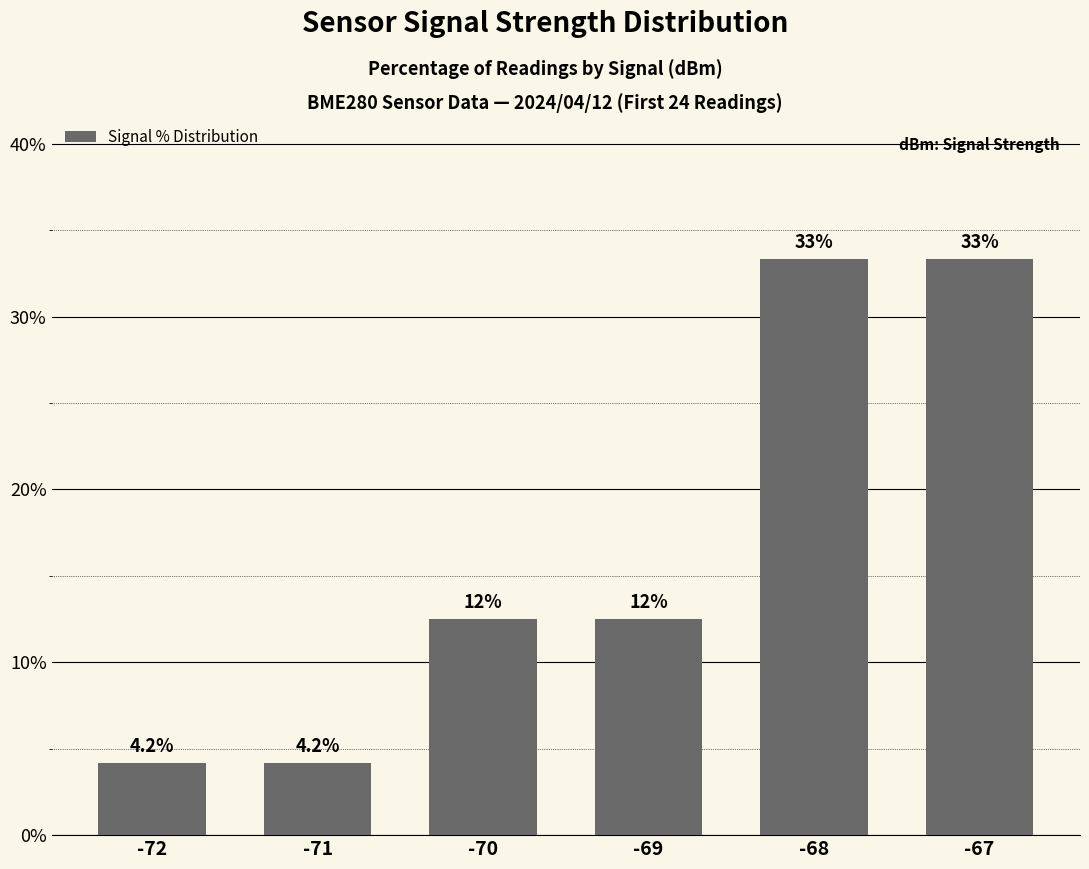

Reading right to left, what are all the values shown in this chart?

33.3	33.3	12.5	12.5	4.2	4.2